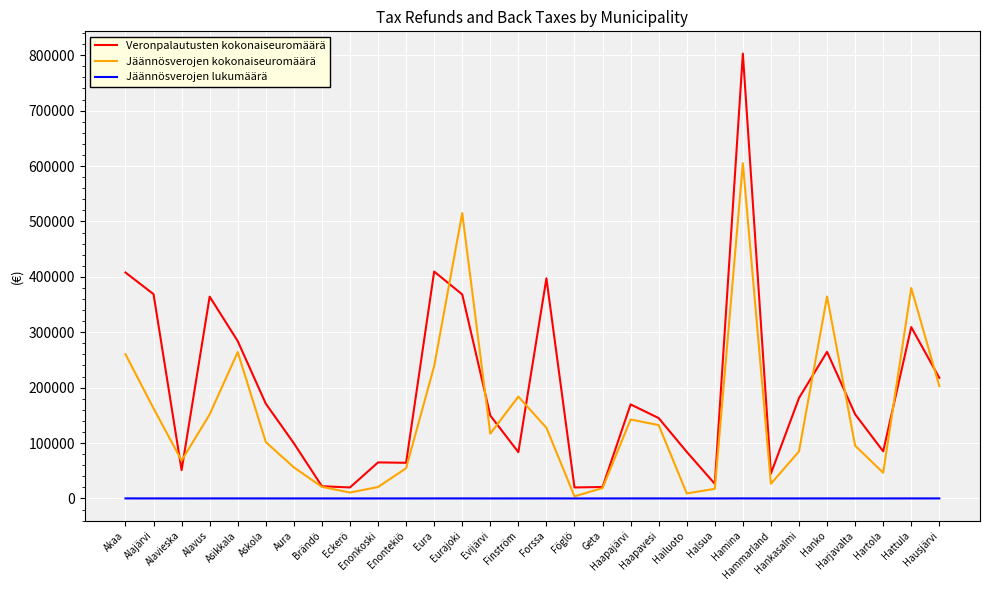

Rank the series by their maximum value, from lowest to highest.

Jäännösverojen lukumäärä, Jäännösverojen kokonaiseuromäärä, Veronpalautusten kokonaiseuromäärä